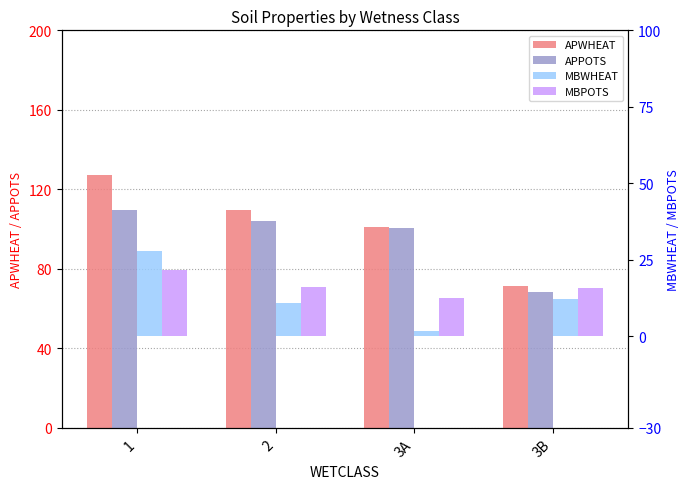

At which category is the sum across all series the highest?

1